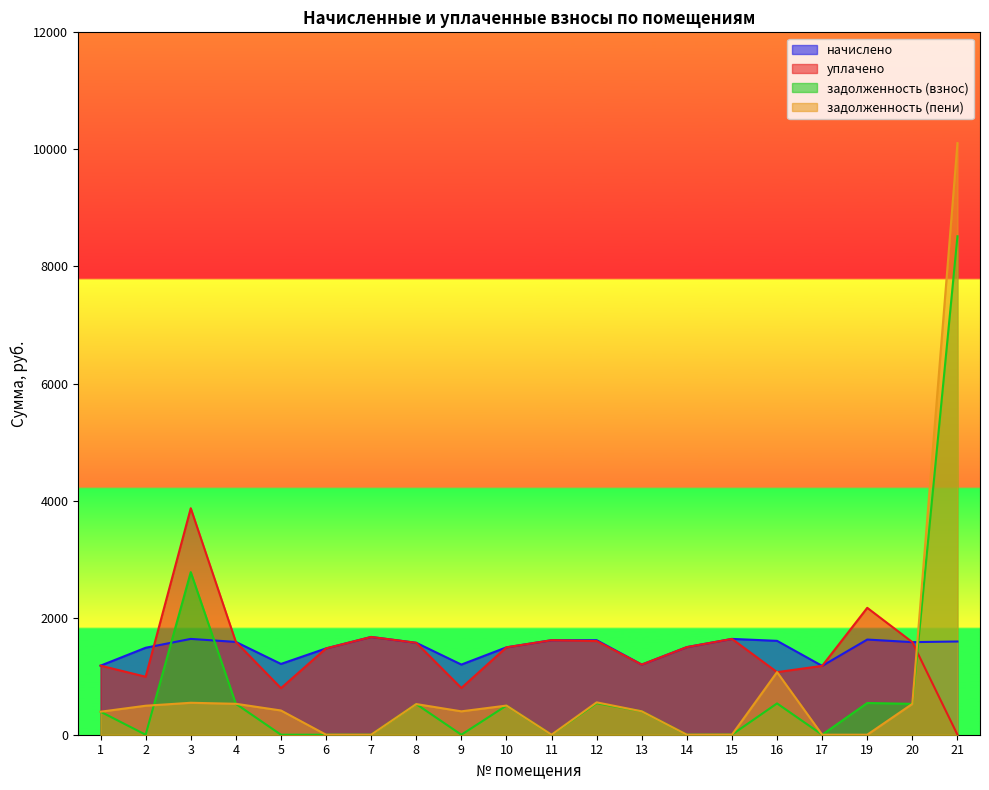

Reading left to right, transcribe all the data shown in this chart.

начислено: 1179.8	1485.9	1637.0	1585.4	1209.3	1474.8	1670.2	1570.7	1198.3	1493.2	1614.9	1614.9	1198.3	1496.9	1637.0	1603.9	1176.2	1626.0	1581.7	1592.8
уплачено: 1179.8	990.6	3869.3	1585.4	795.4	1474.8	1670.2	1570.7	798.9	1493.2	1614.9	1600.2	1198.3	1496.9	1637.0	1069.2	1176.2	2168.0	1581.7	0.0
задолженность (взнос): 393.3	0.0	2778.0	528.5	0.0	0.1	0.0	523.5	0.0	497.8	0.0	538.3	399.4	0.0	1.3	534.6	0.0	542.0	527.2	8515.9
задолженность (пени): 393.3	495.3	545.7	528.5	414.0	0.1	0.0	523.5	399.4	497.8	0.0	553.0	399.4	0.0	1.3	1069.2	0.0	0.0	527.2	10108.7